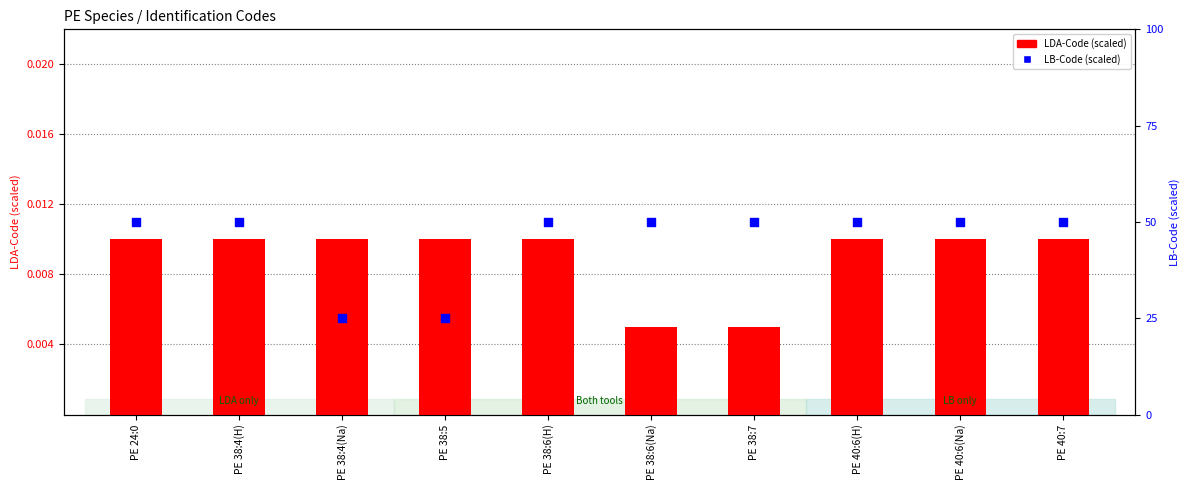

Which series contains the highest Y value?

LB-Code